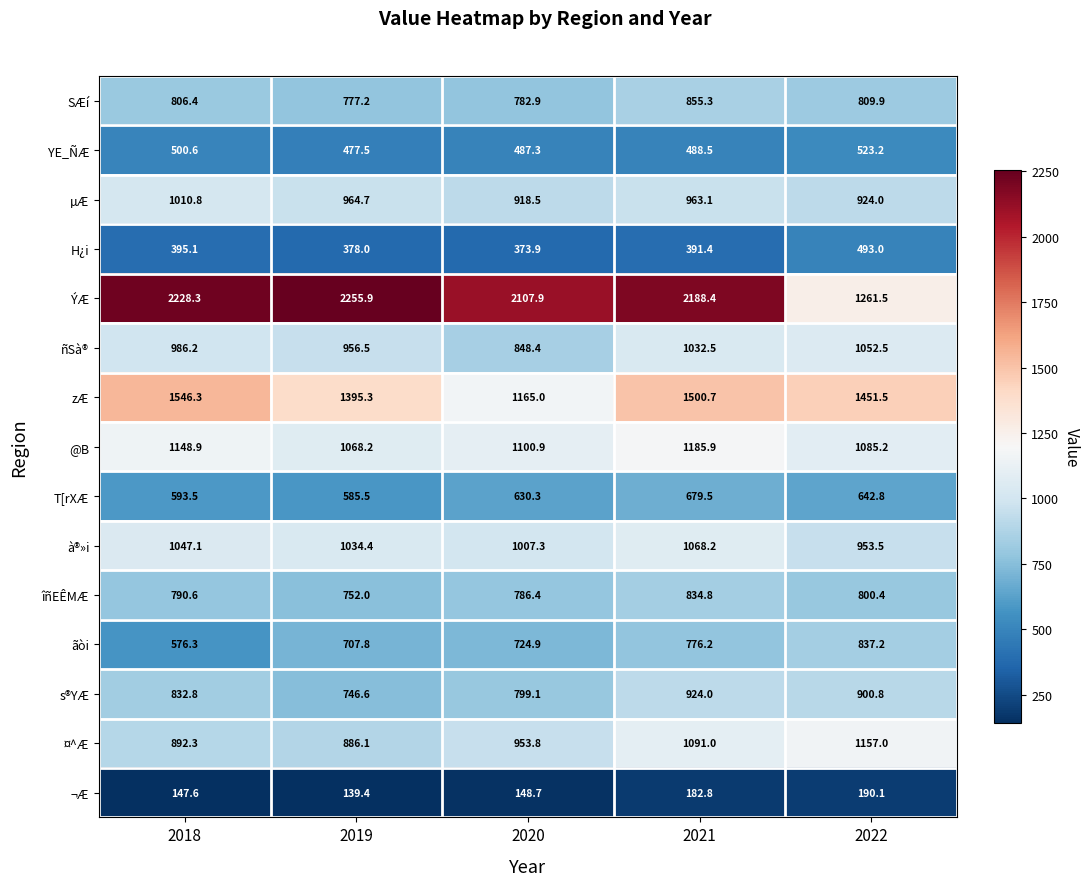

What is the difference between the maximum and minimum values in the ãòi series?

260.9